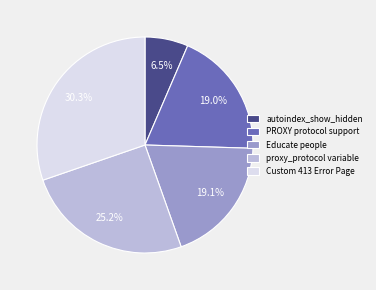

Between proxy_protocol variable and Custom 413 Error Page, which is larger?

Custom 413 Error Page